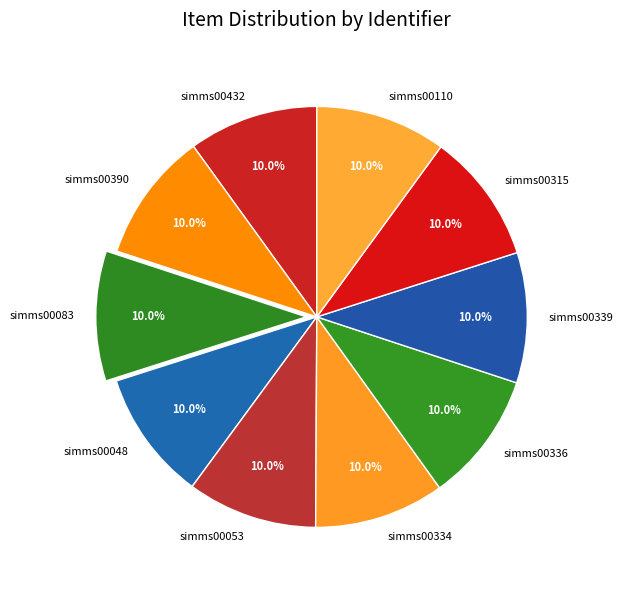

Does any single category account for the majority?

No